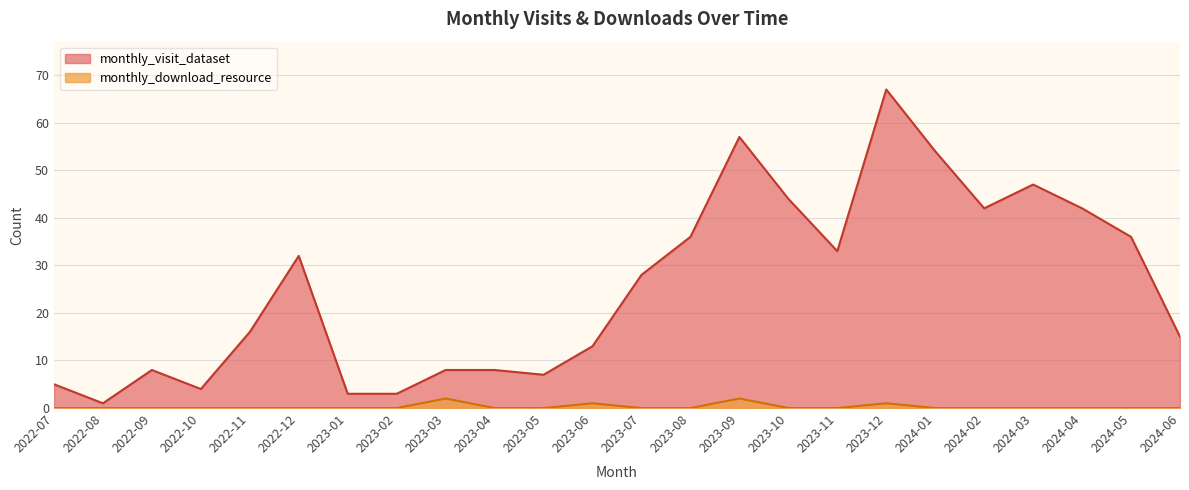

At 2024-05, list the series in order from largest to smallest.

monthly_visit_dataset, monthly_download_resource